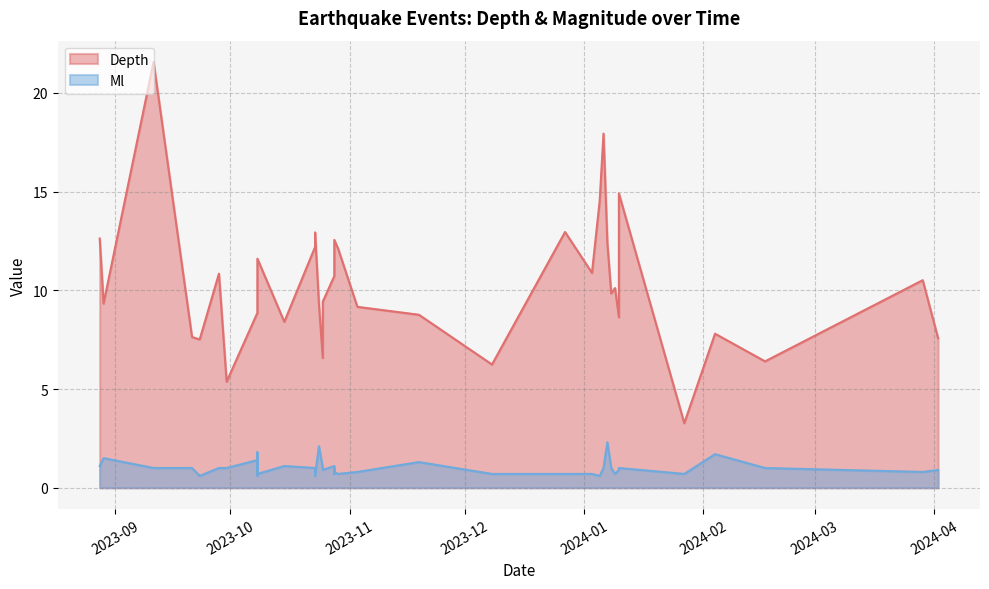

Between 22 and 23, which is larger?

23